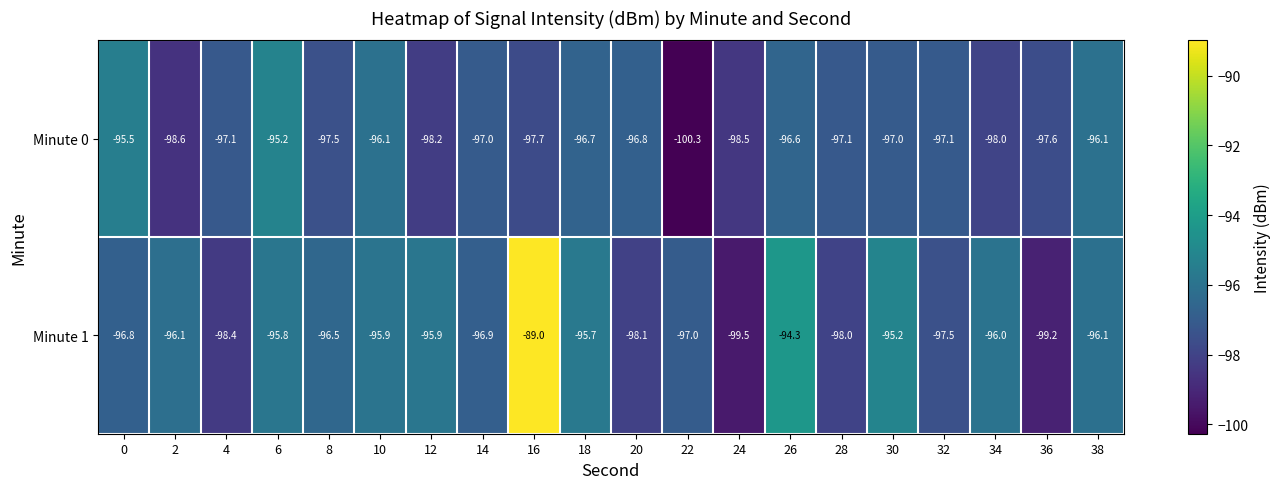

What is the sum of the Minute 0 values at 4 and 8?

-194.6